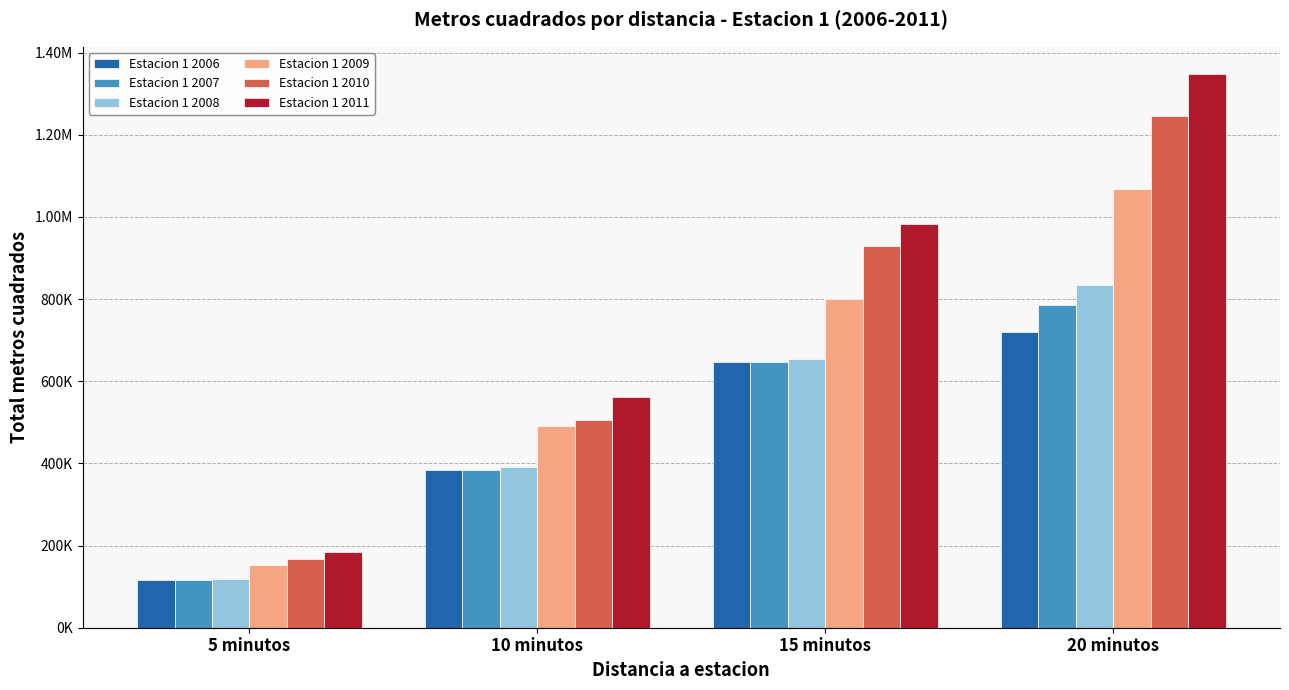

The value of Estacion 1 2011 at 5 minutos is 183102.8. True or false?

True